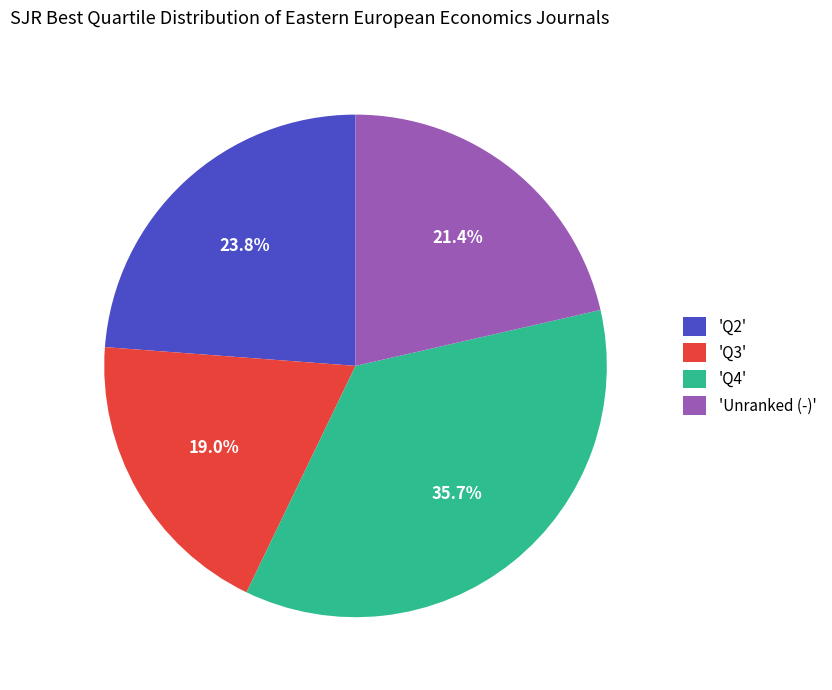

What percentage is NOT represented by 'Q3'?

81.0%